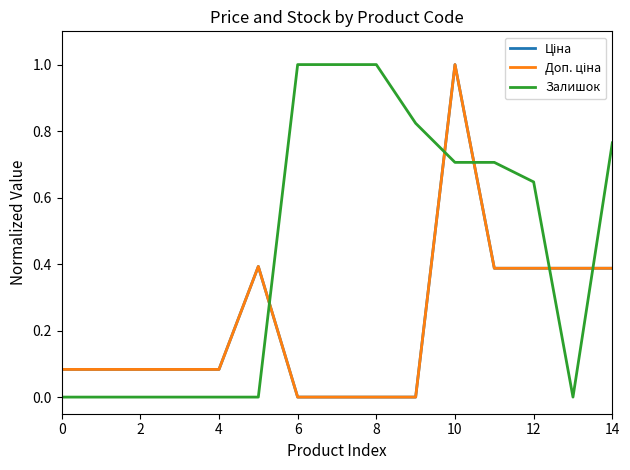

Which series ends up on top after the final intersection of Доп. ціна and Залишок?

Залишок